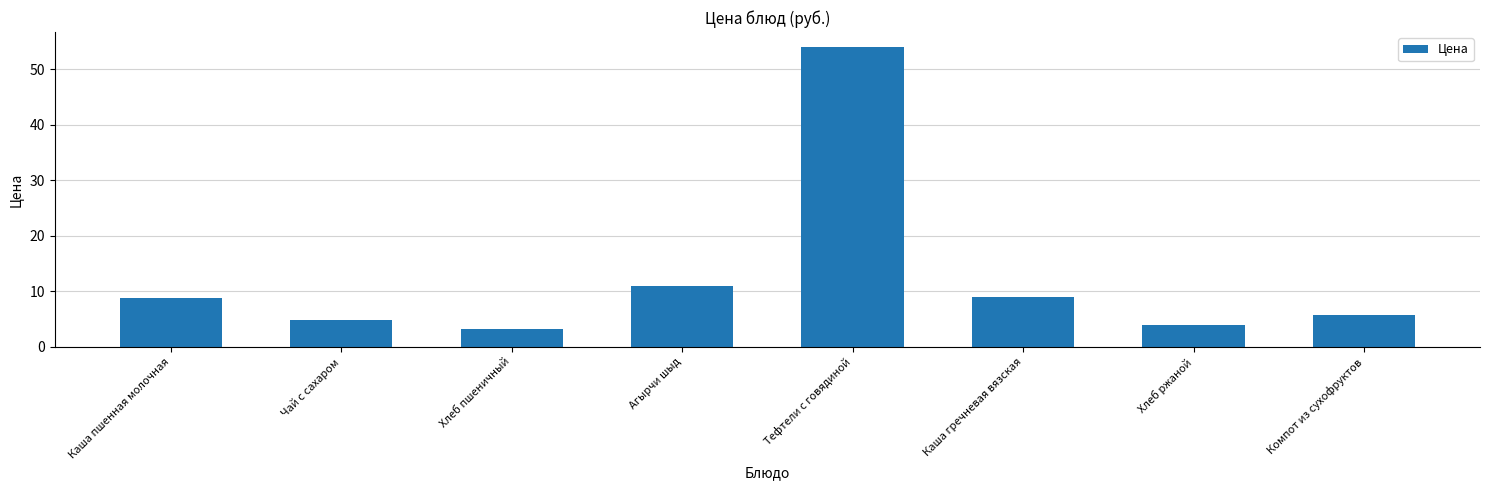

What is the label of the 1st bar from the right?

Компот из сухофруктов